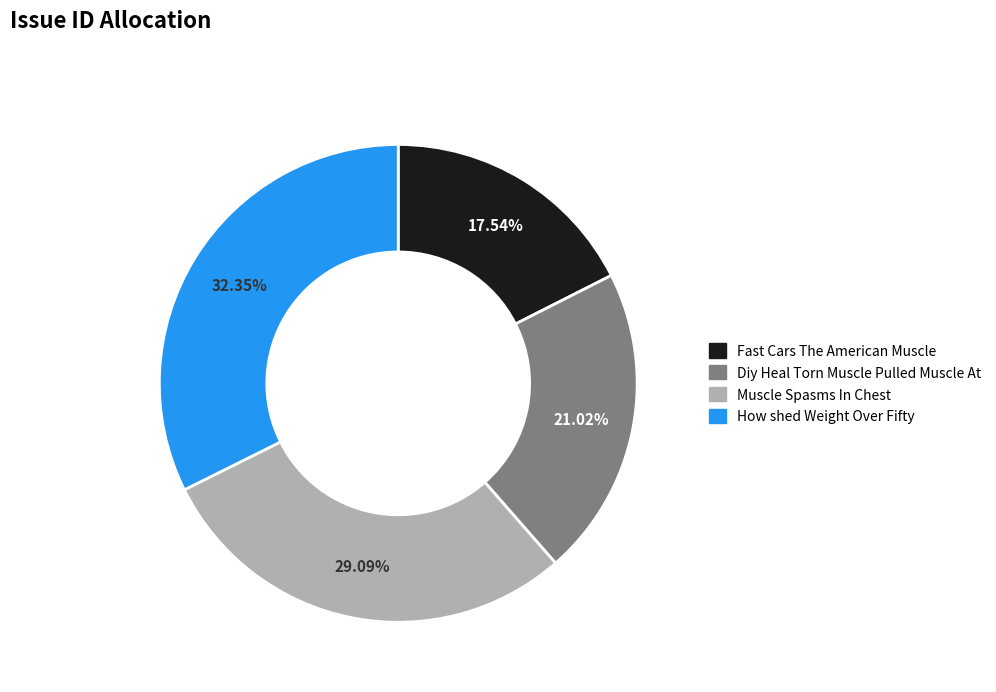

Does any single category account for the majority?

No